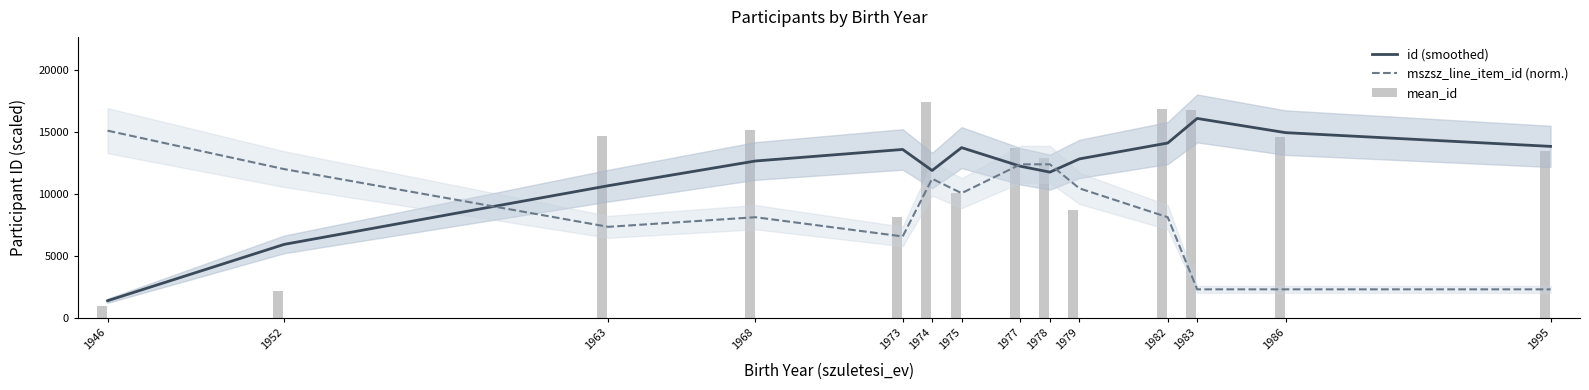

Does the chart contain any negative values?

No